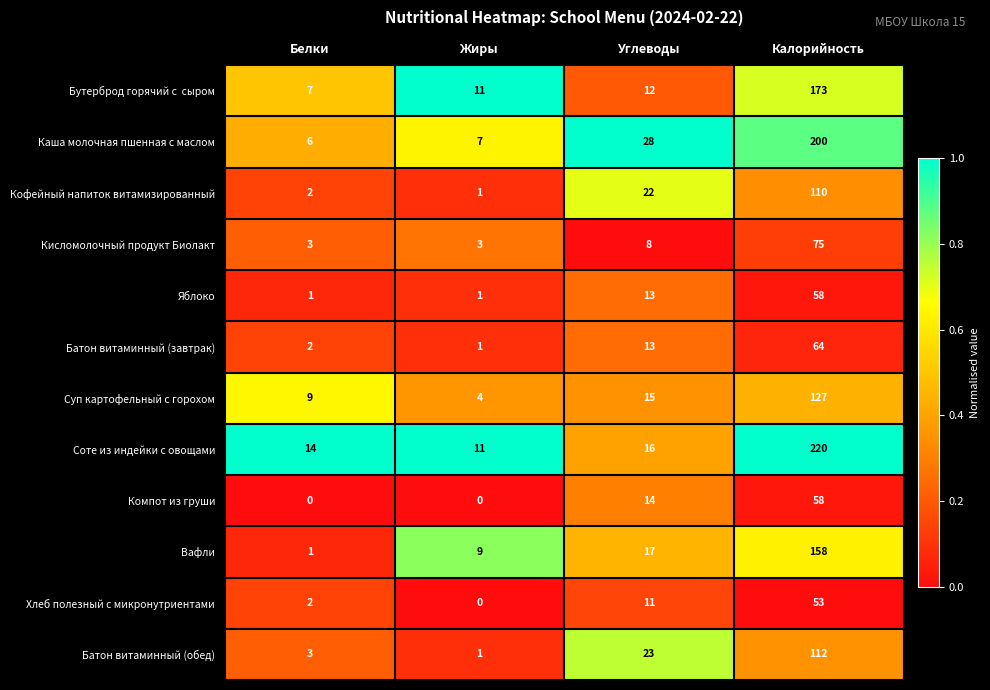

What is the difference between the Батон витаминный (завтрак) values at Калорийность and Углеводы?

51